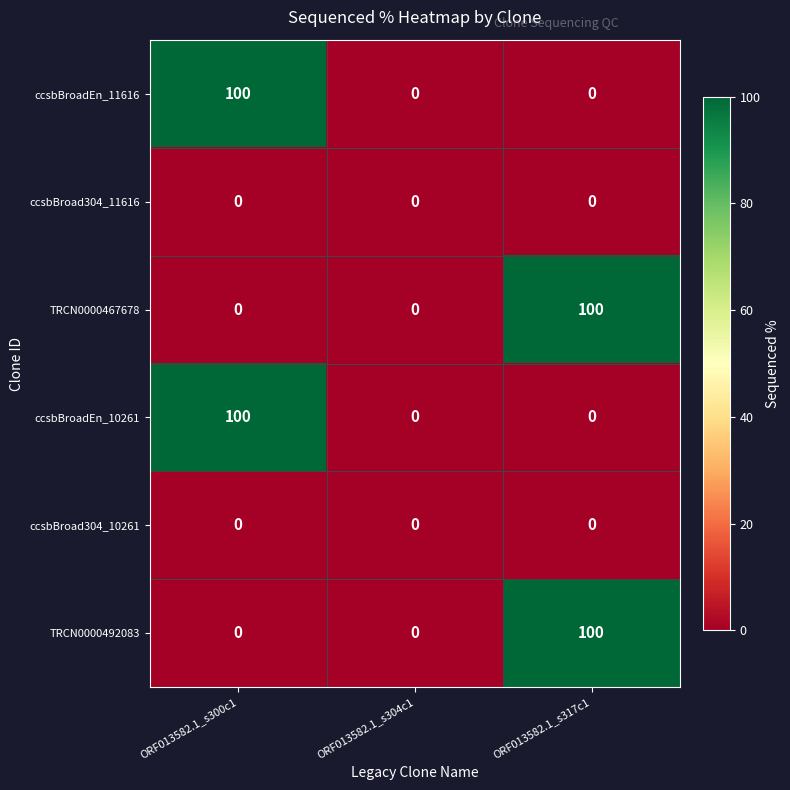

Is the value of TRCN0000492083 at ORF013582.1_s300c1 greater than the value of ccsbBroadEn_10261 at ORF013582.1_s300c1?

No